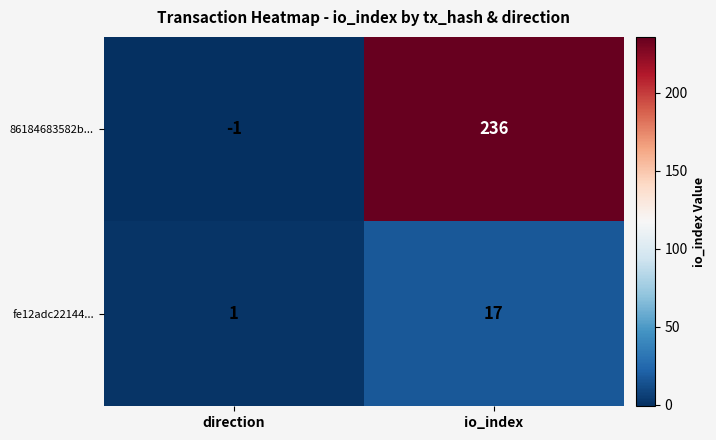

How many series are shown in this chart?

2